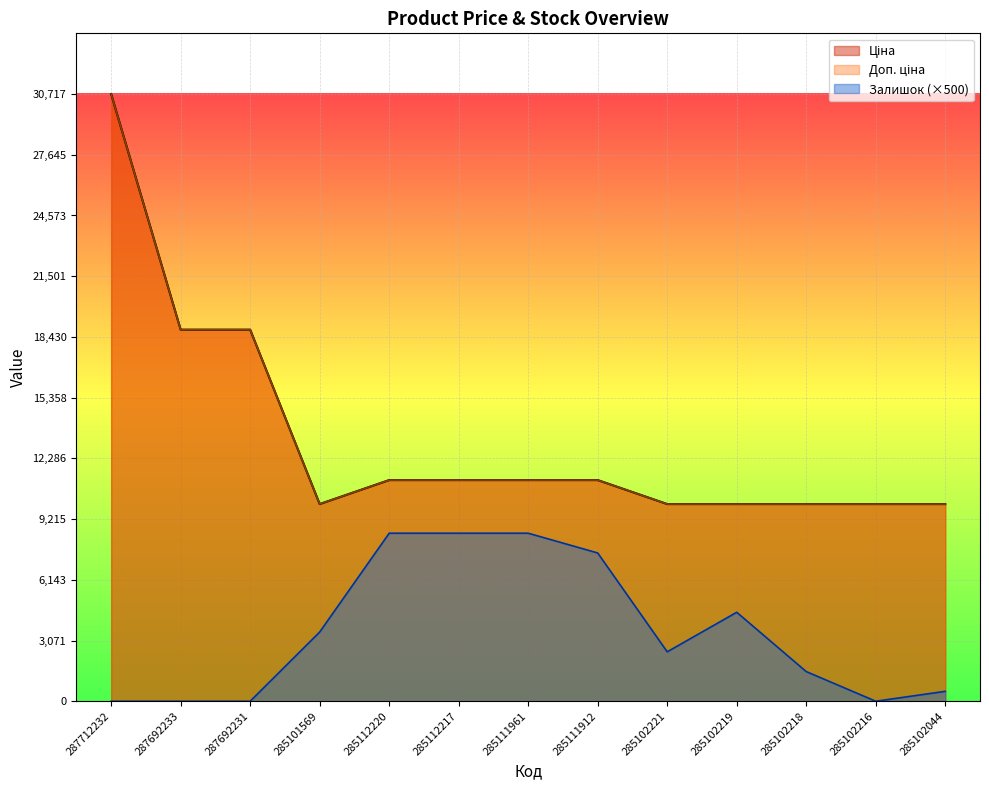

The Ціна series shows 25403.1 at 287692233. True or false?

False